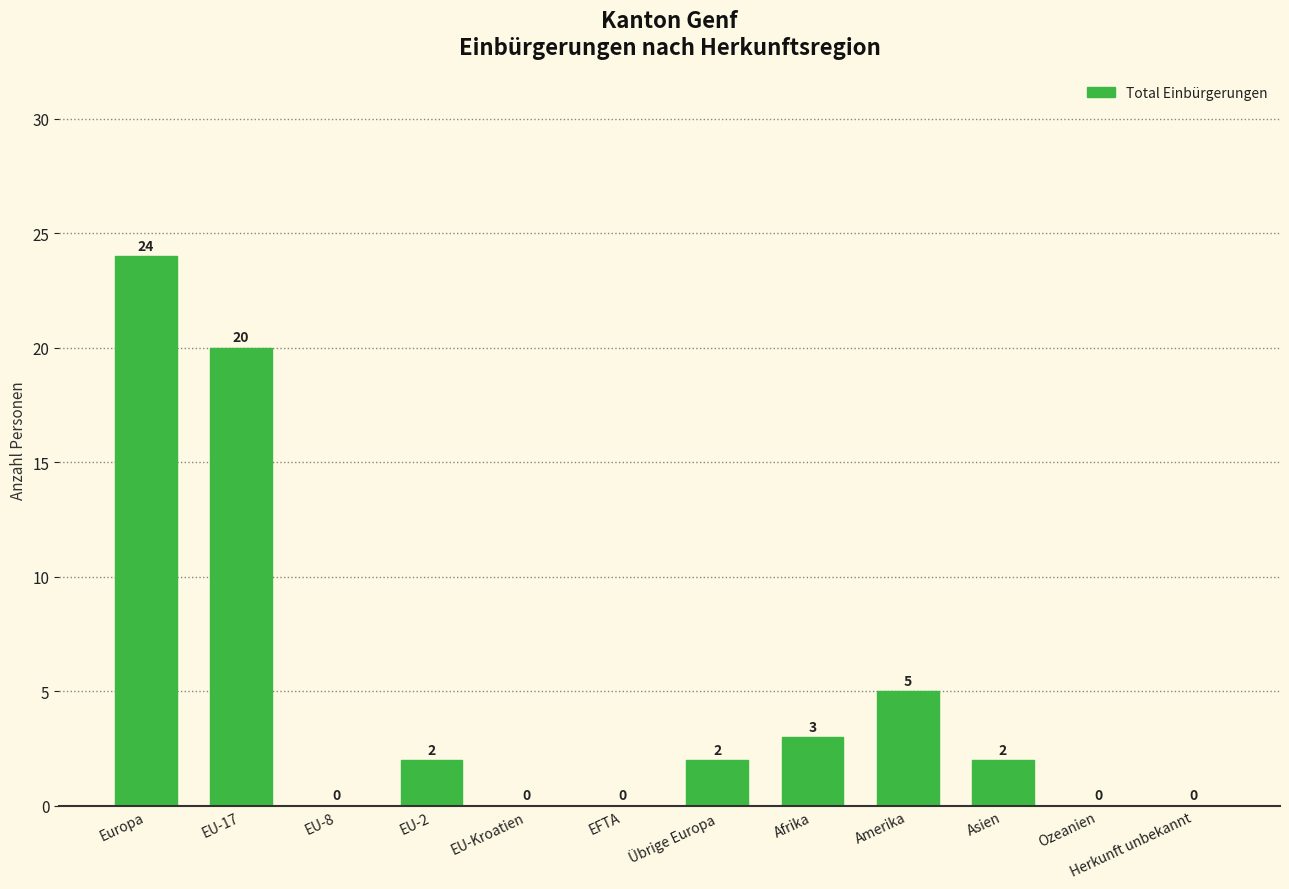

What is the greatest value displayed?

24